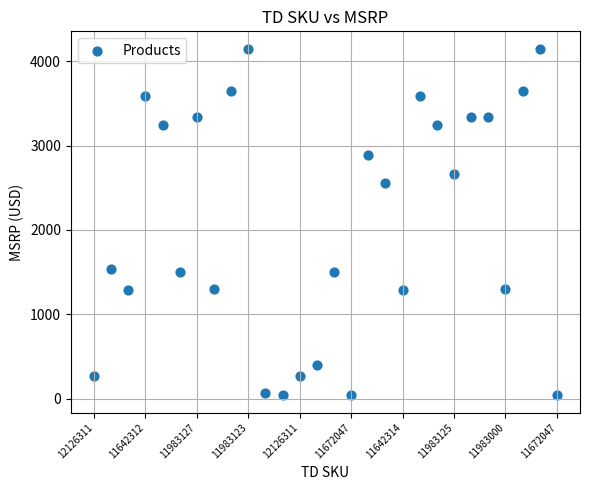

What Y value in the scatter plot is closest to 2094?

2560.0